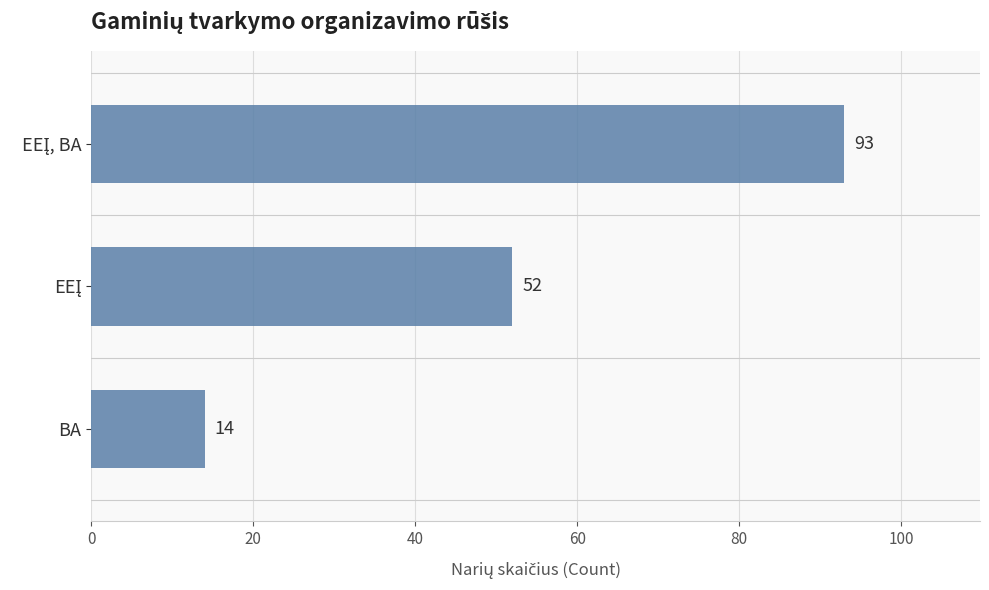

How many values are between 14 and 93?

3